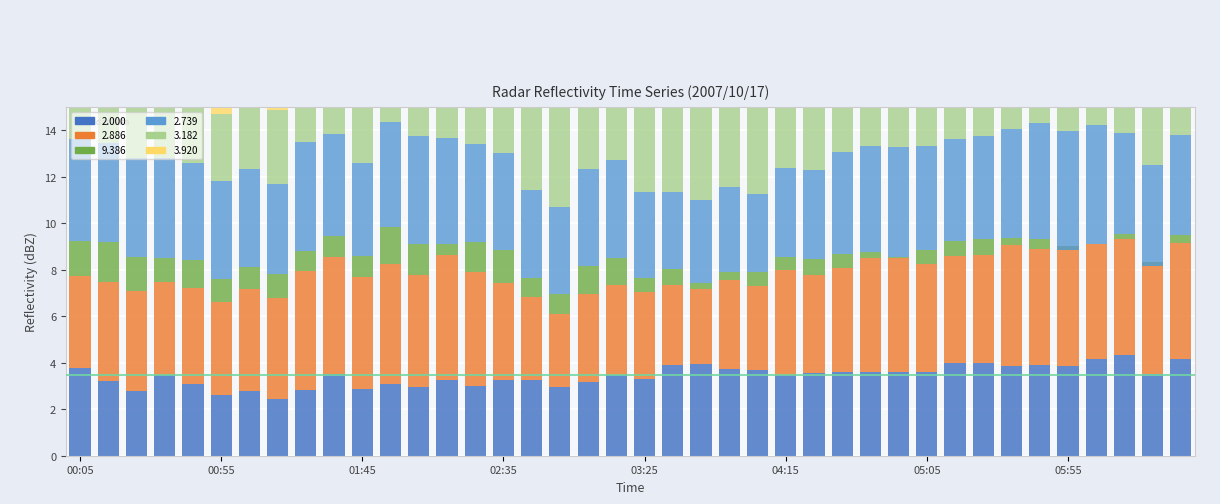

What is the average value of the   2.739 series?

4.2